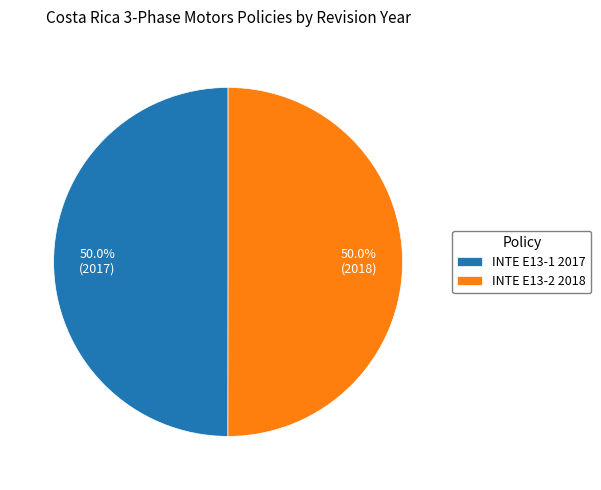

Approximately how many times larger is the value at INTE E13-1 2017 compared to INTE E13-2 2018?

1.0